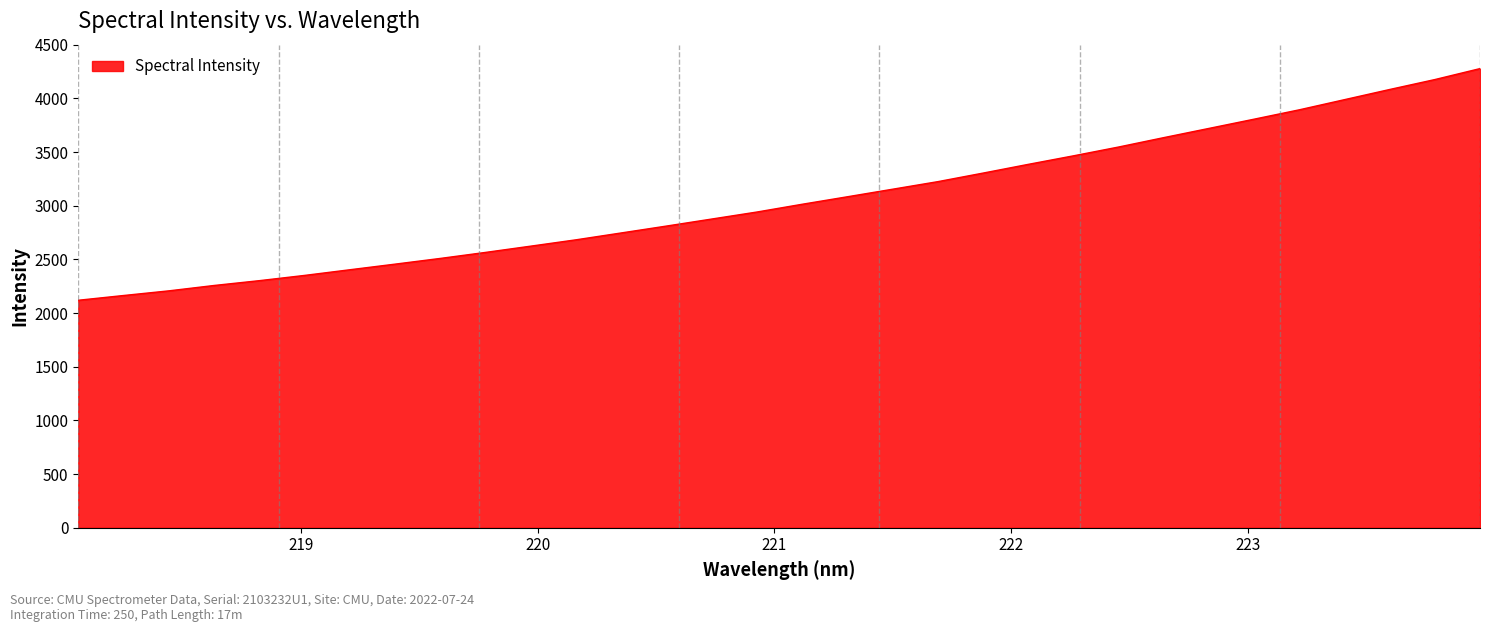

What is the greatest value displayed?

4277.1